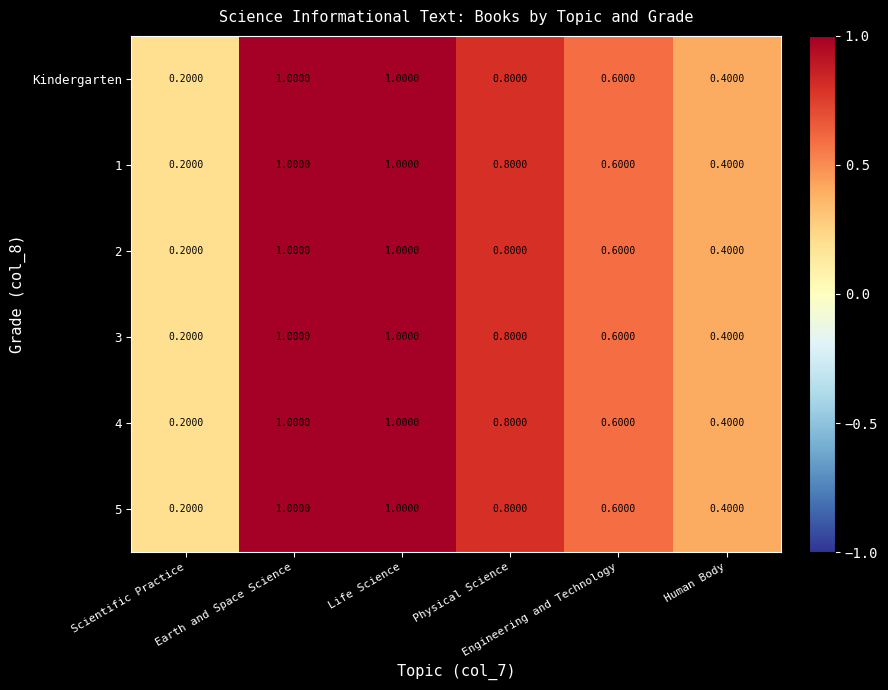

What is the difference between the maximum and minimum values in the 5 series?

0.8